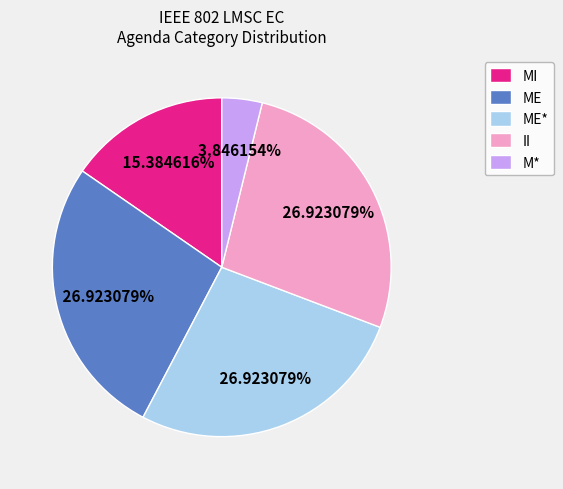

Does ME* represent more than half of the total?

No